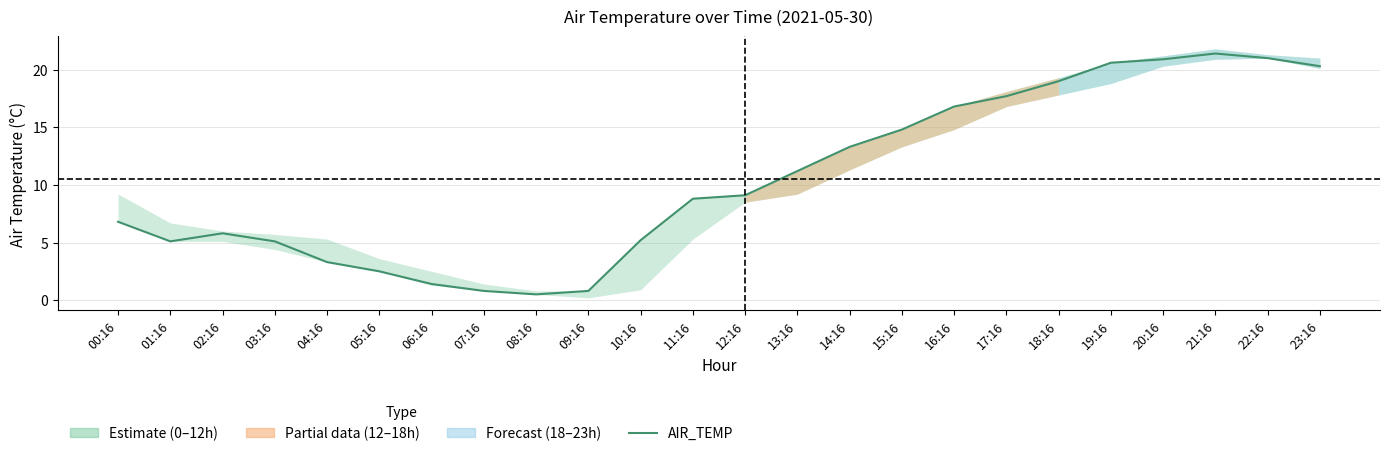

What is the difference between the maximum and minimum values in the AIR_TEMP series?

20.9